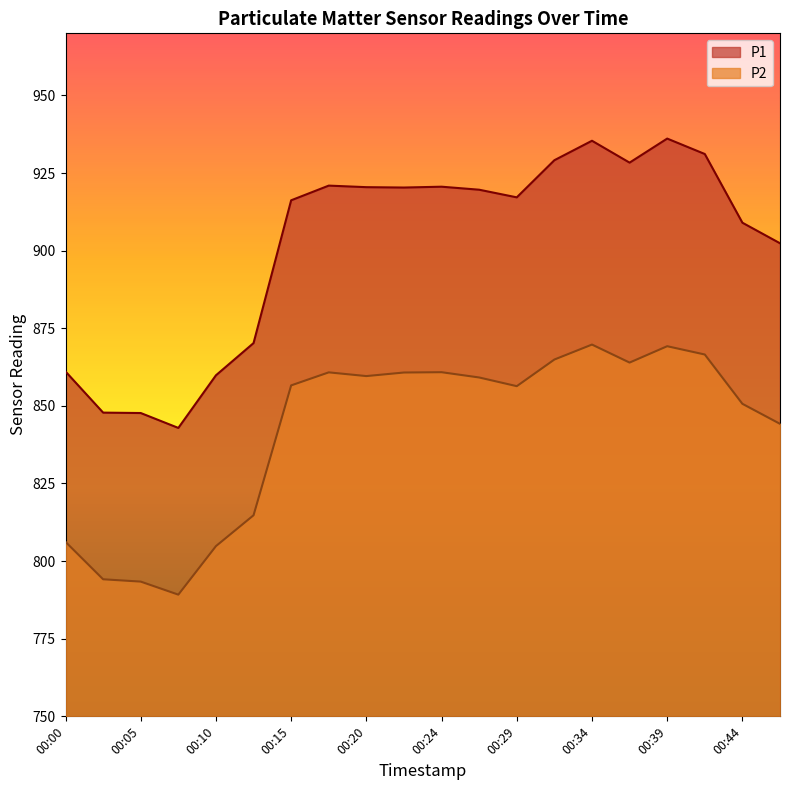

Which series changed the most between 00:05 and 00:29?

P1